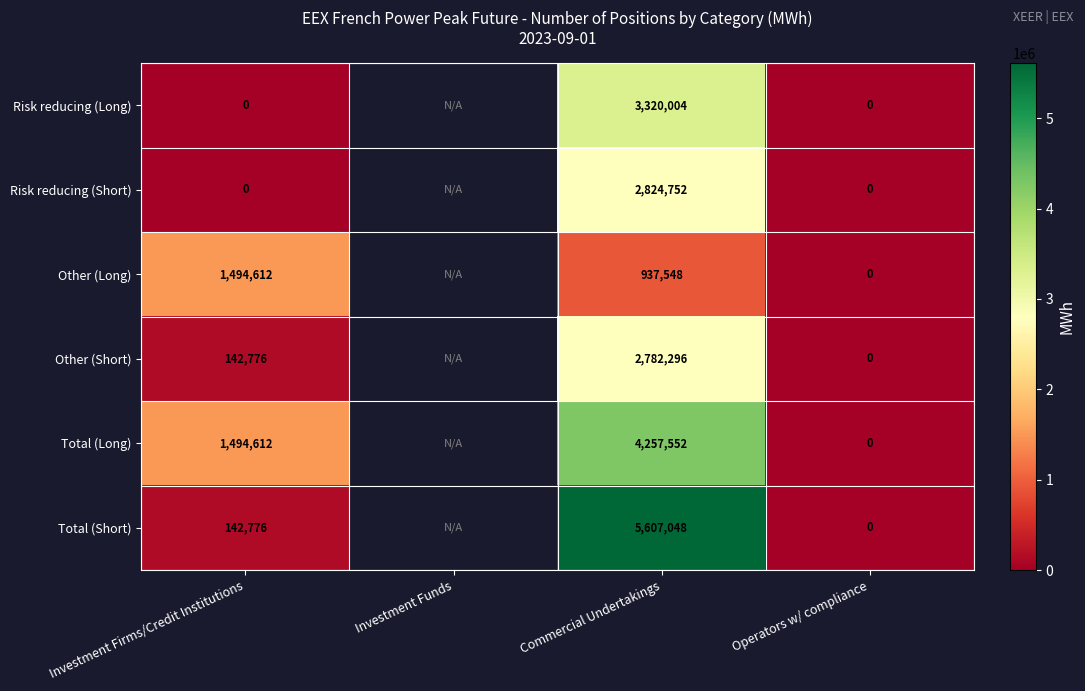

What is the difference between the highest and lowest values at Commercial Undertakings?

4669500